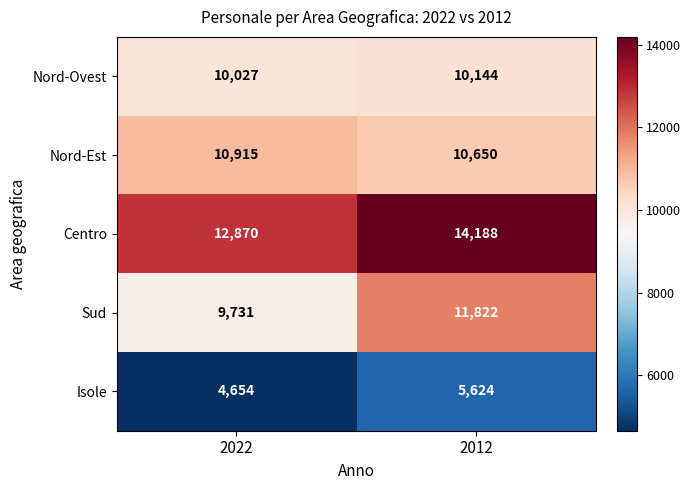

What is the sum of all Isole values?

10278